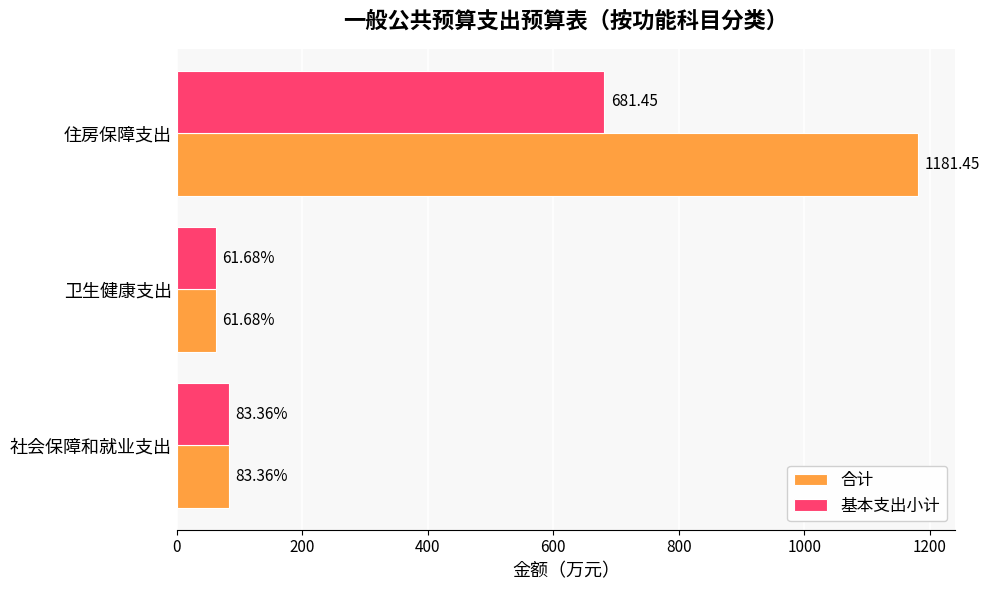

Rank the series by their average value, from highest to lowest.

合计, 基本支出小计